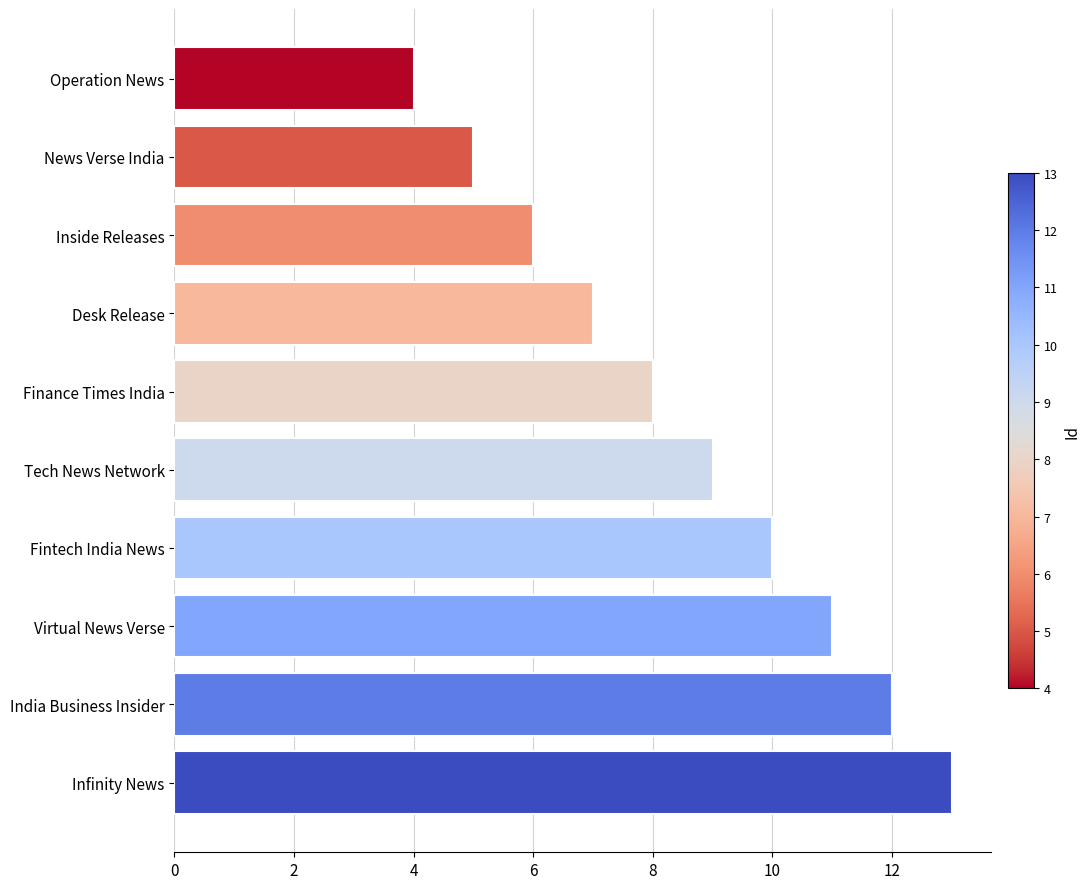

Count the values in the range 6 to 11.

6